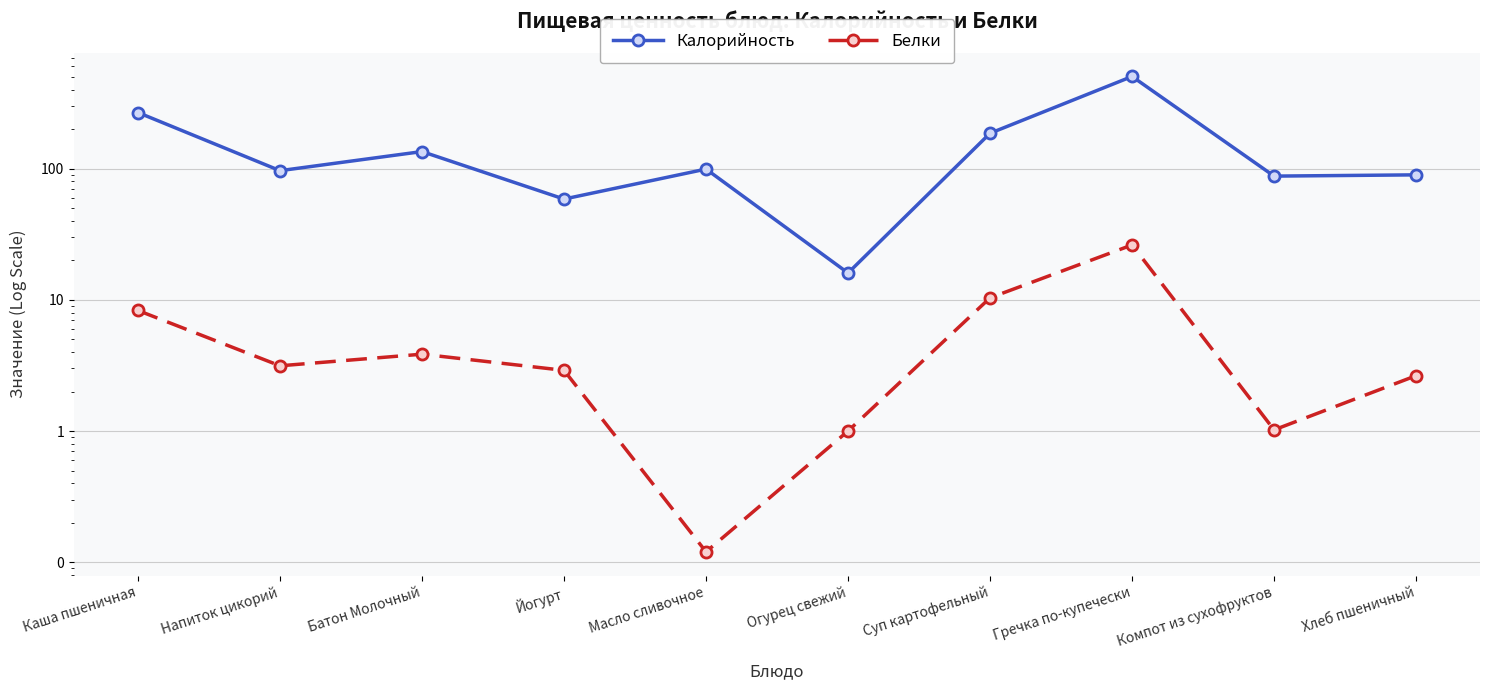

Where does the Белки series first go above 3?

Каша пшеничная